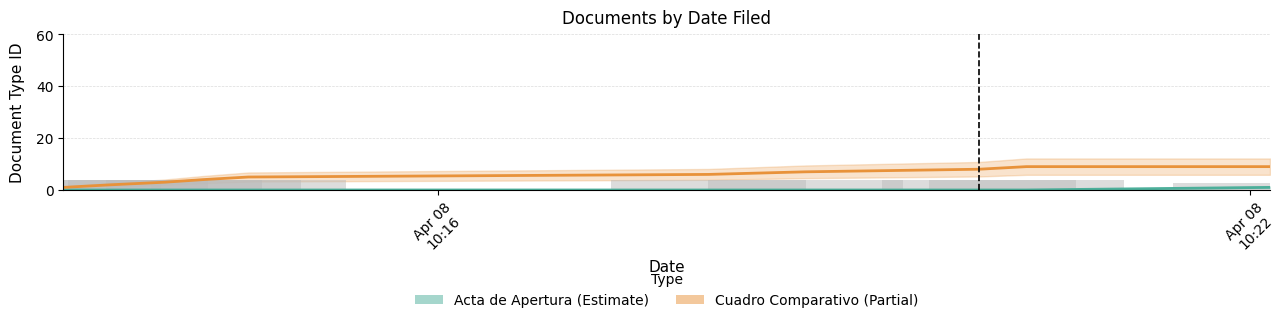

Which category has the lowest value in the Cuadro Comparativo (Partial) series?

Apr 08
10:16